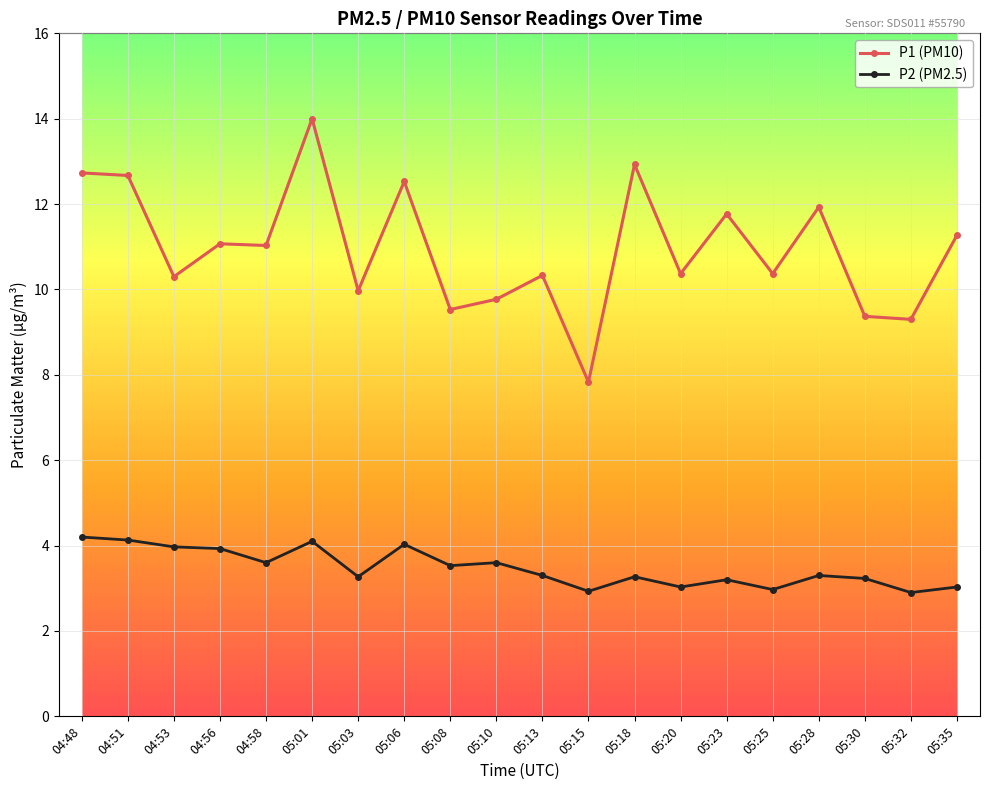

True or false: P1 (PM10) has more than 1 points higher than both neighbors.

True